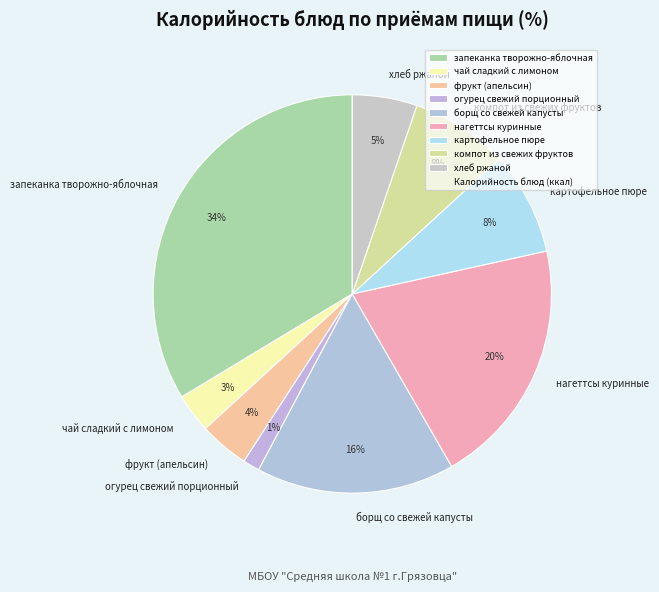

To the nearest percent, what is the combined percentage of борщ со свежей капусты and фрукт (апельсин)?

20%